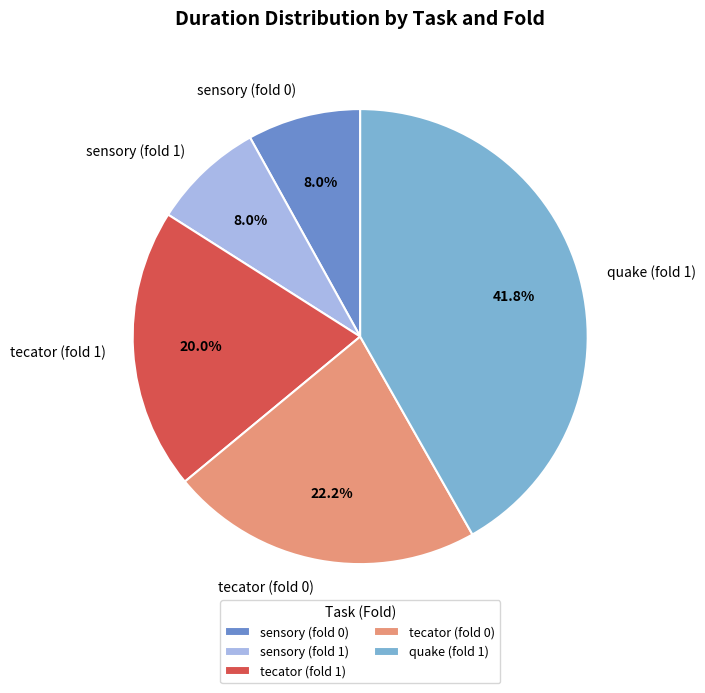

Which slice is the largest?

quake (fold 1)